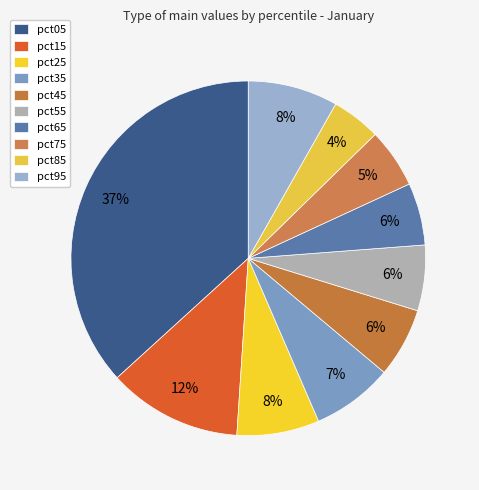

Is pct05 the majority of the pie?

No